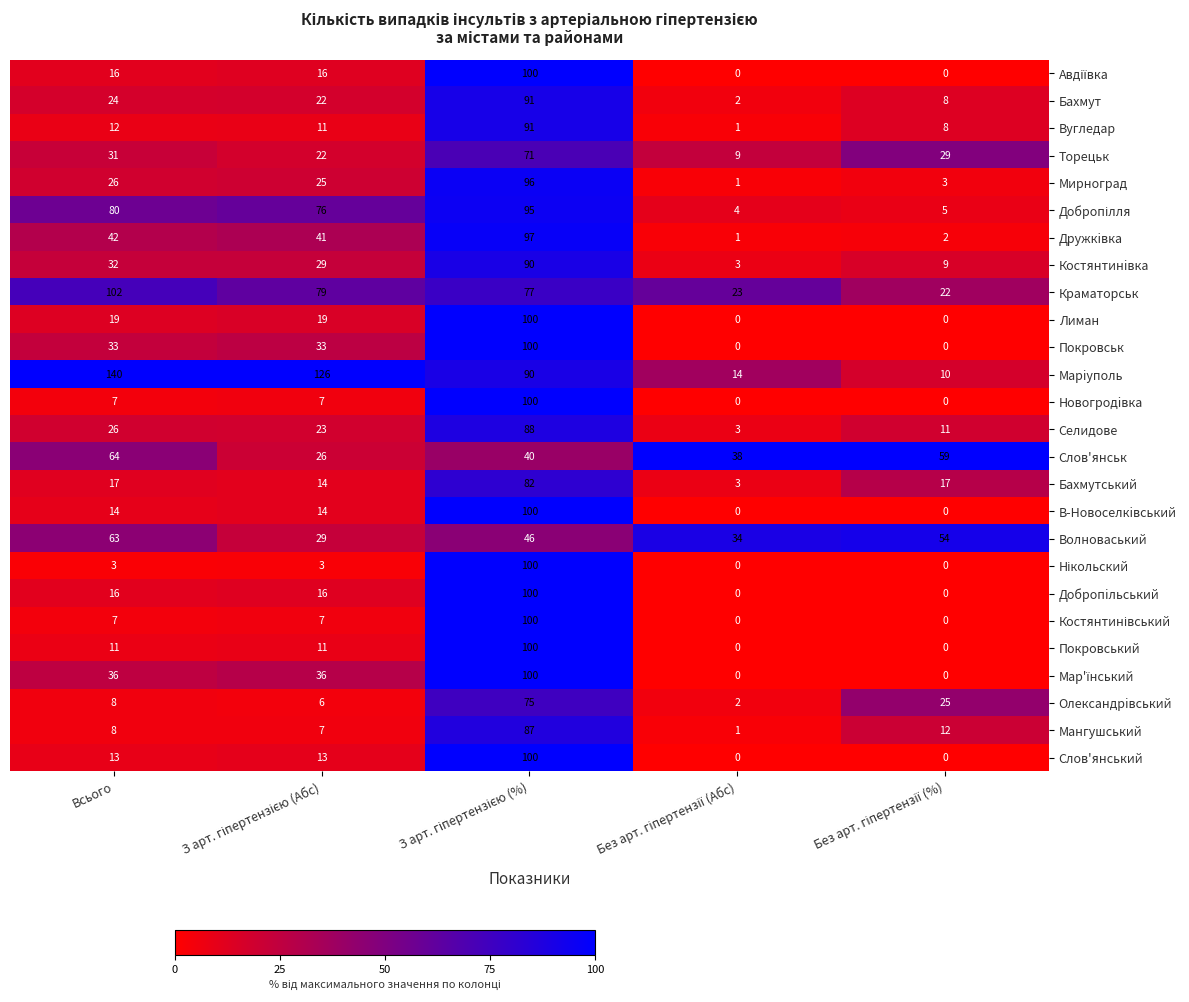

True or false: Марiуполь has a value of 140 at Всього.

True